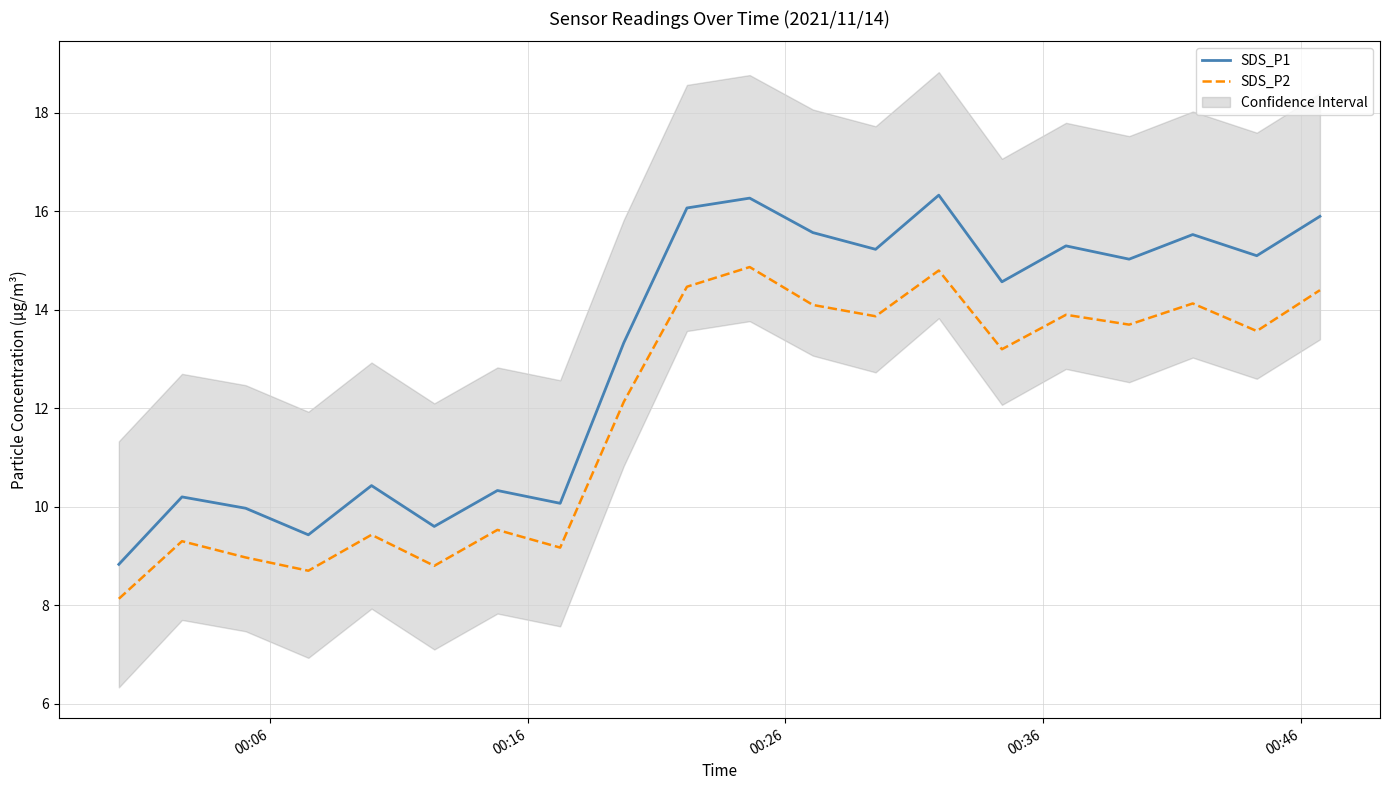

True or false: SDS_P2 and SDS_P1 intersect in this chart.

False